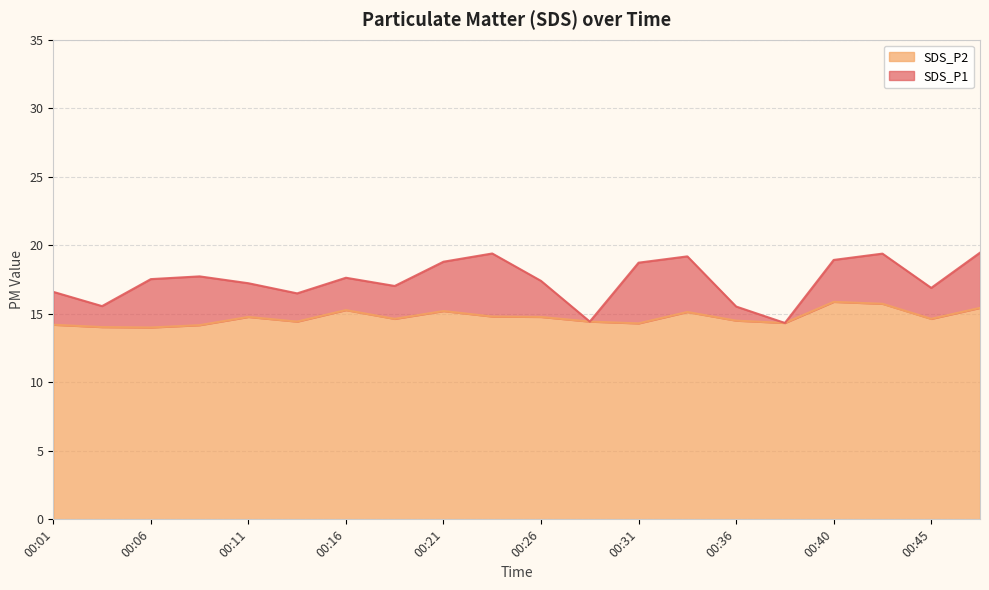

What is the minimum value shown in the chart?

14.0